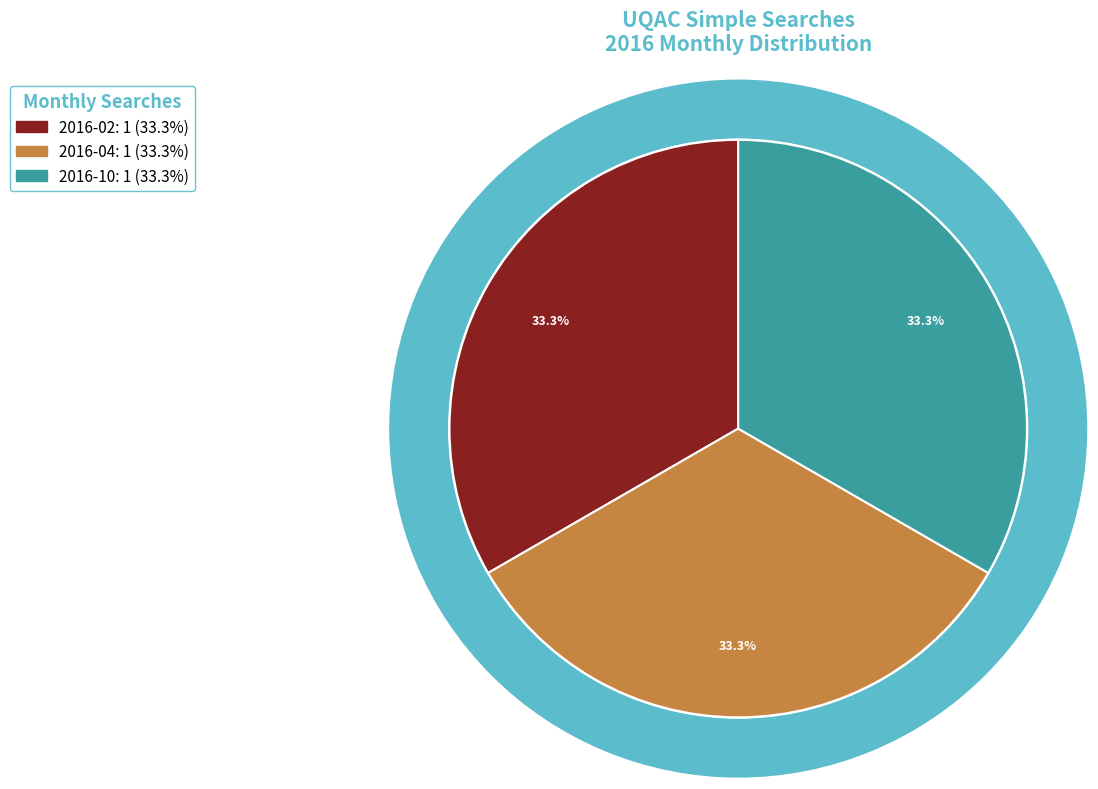

Is it true that 2016-08 is 1% of the pie?

False